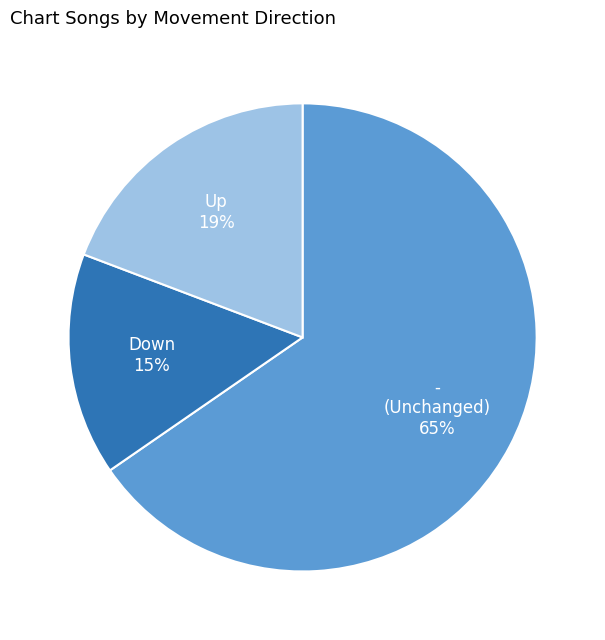

Is there a majority slice in this chart?

Yes